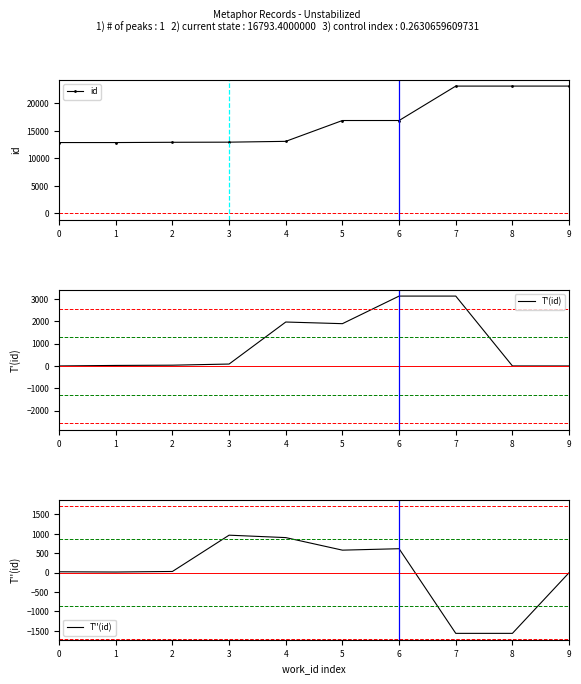

The value of T''(id) at 2 is 31.0. True or false?

True